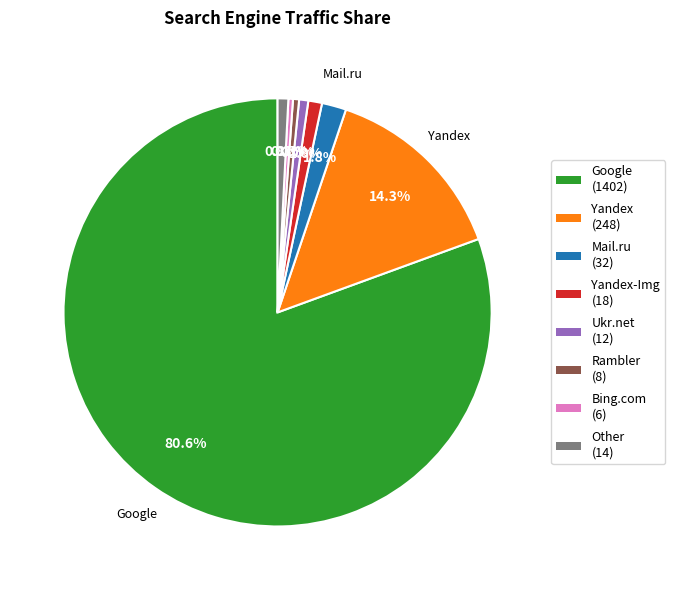

Is there any slice that represents more than half of the pie?

Yes